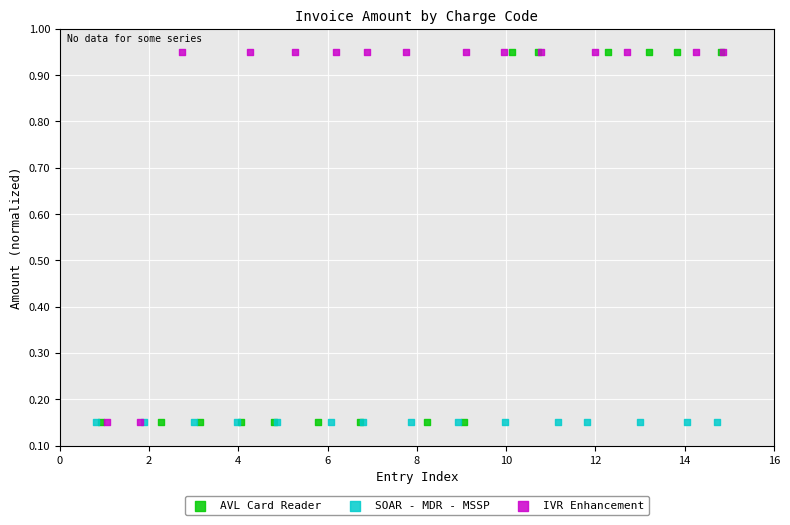

What are all the series names shown in the legend?

AVL Card Reader, SOAR - MDR - MSSP, IVR Enhancement